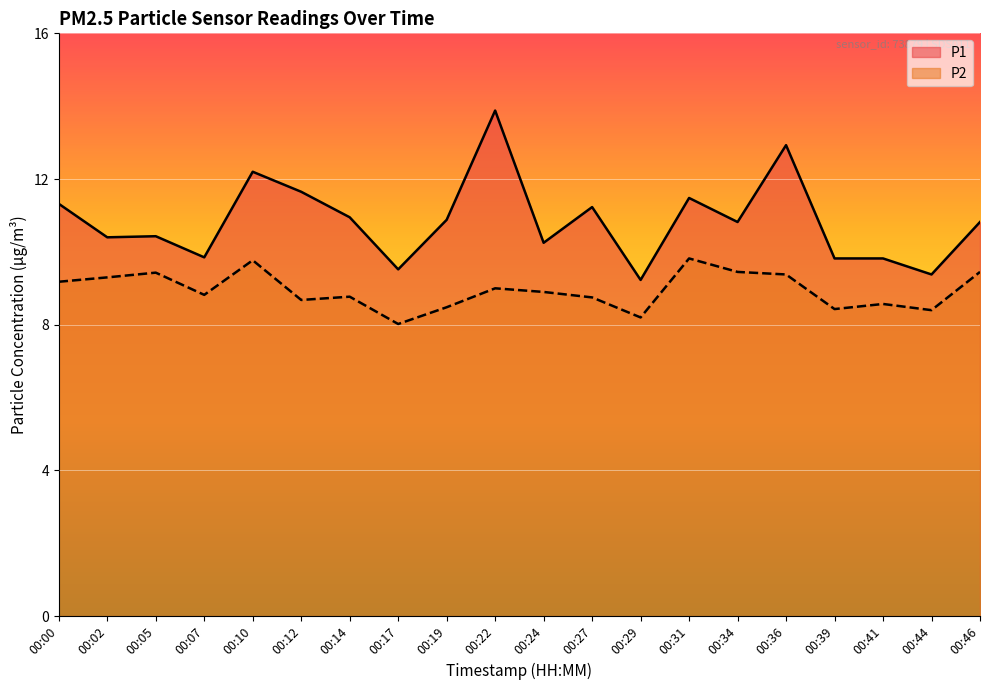

What is the total value across all series at 00:41?

18.4